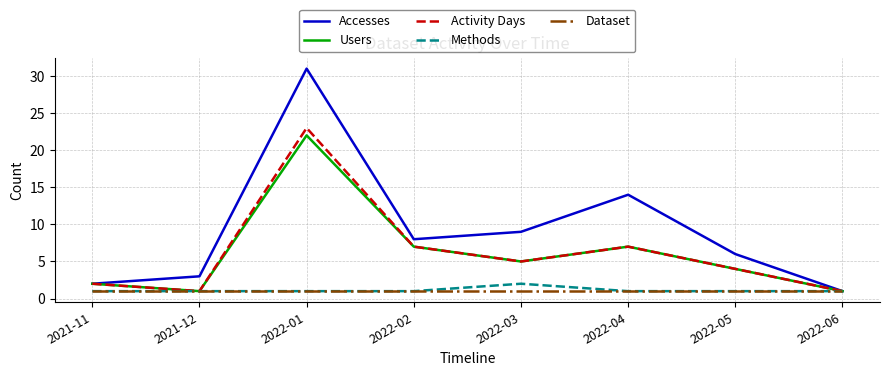

Which category has the highest value across all series?

2022-01